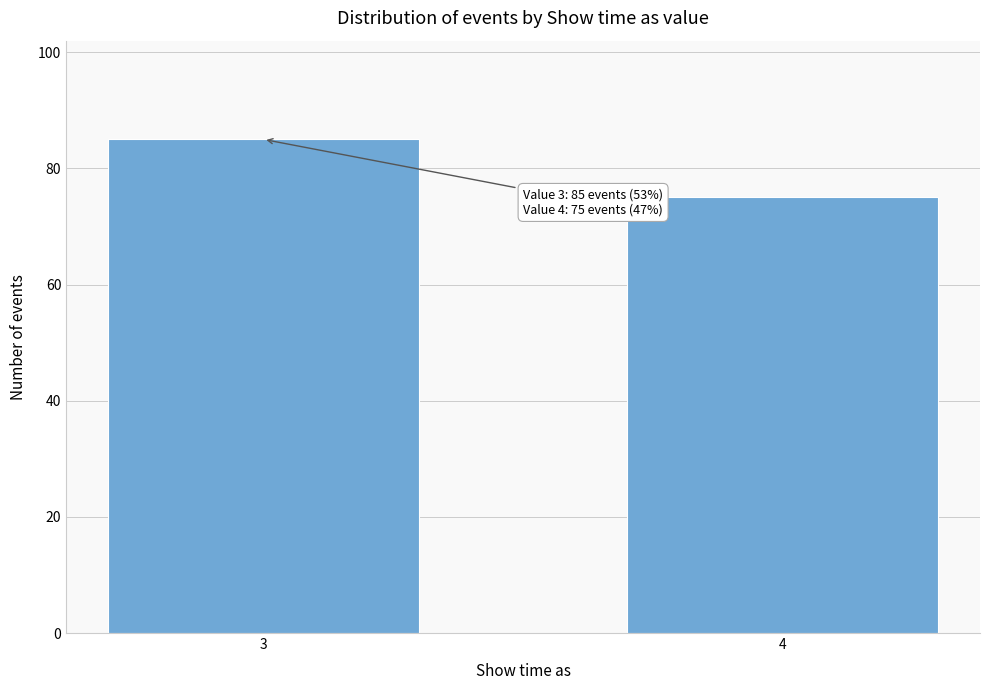

Reading left to right, list all the values displayed in this chart.

85	75